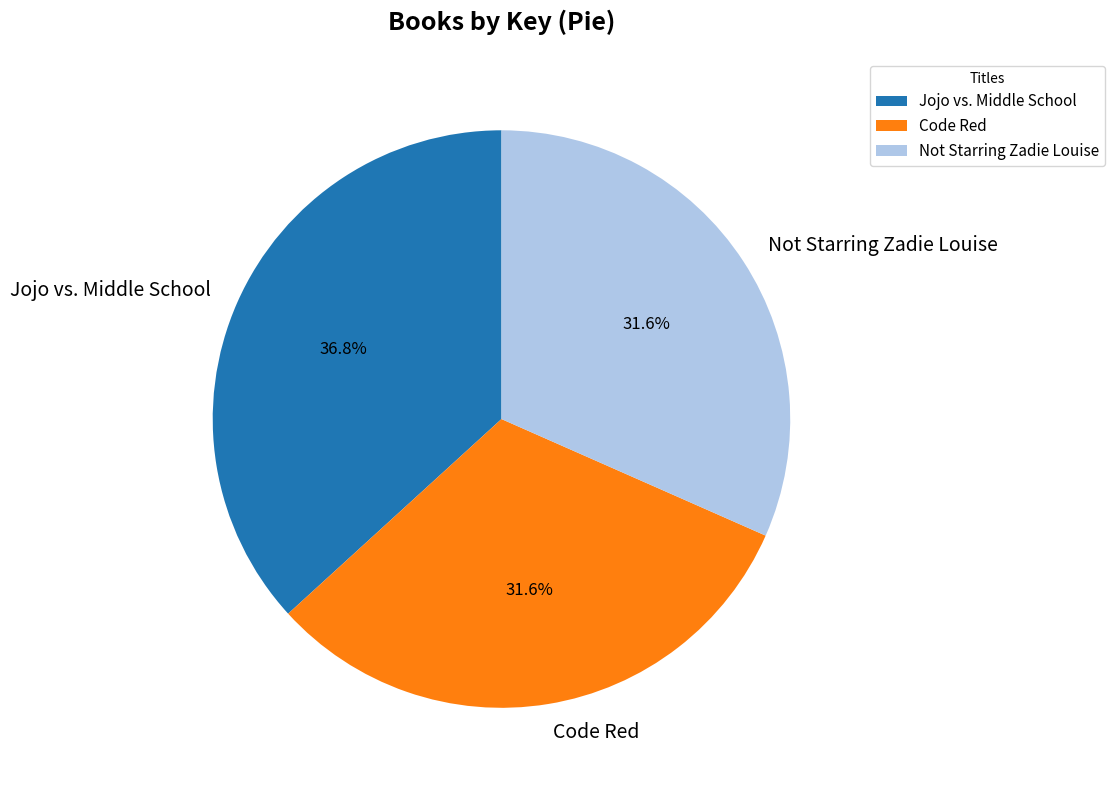

Does any single category account for the majority?

No